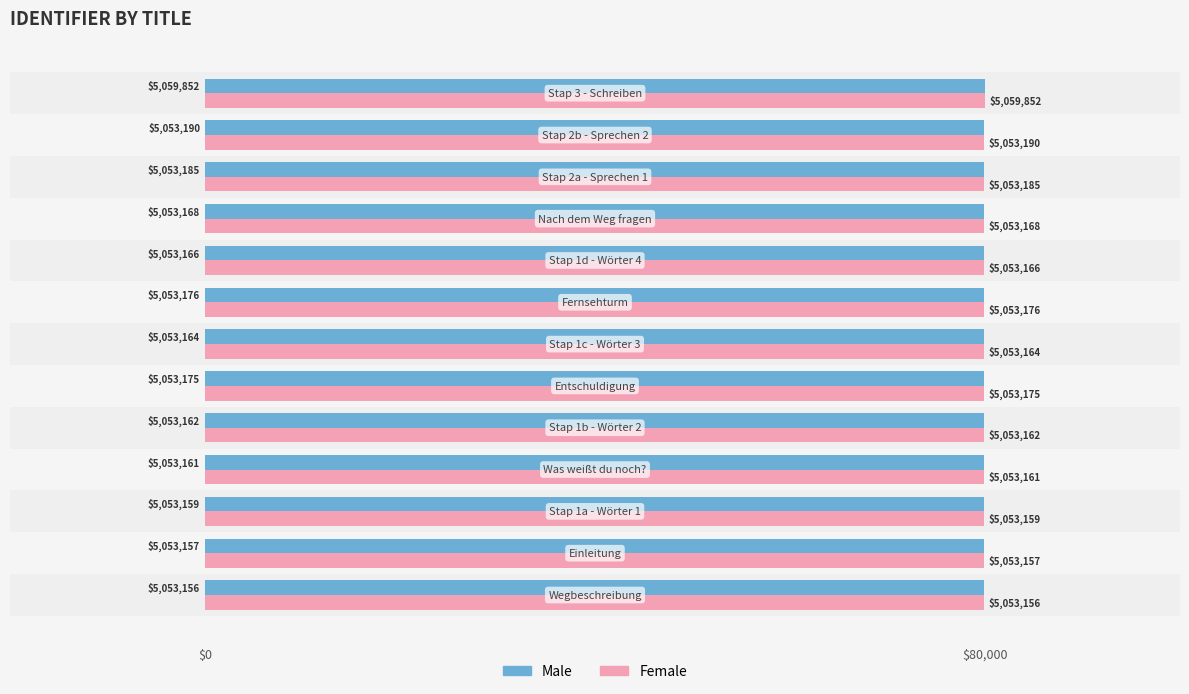

What are all the series names shown in the legend?

Male, Female